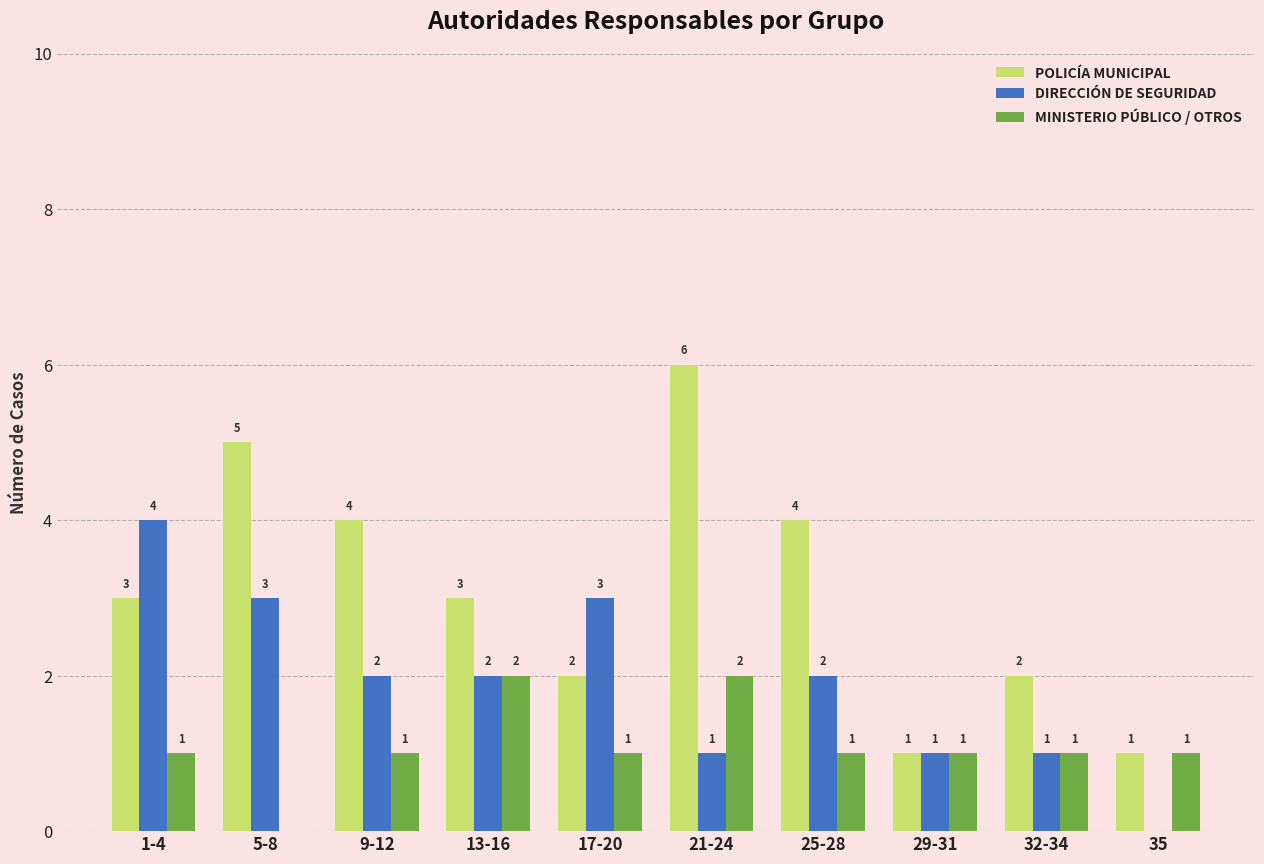

What value does the MINISTERIO PÚBLICO / OTROS series have at 21-24?

2